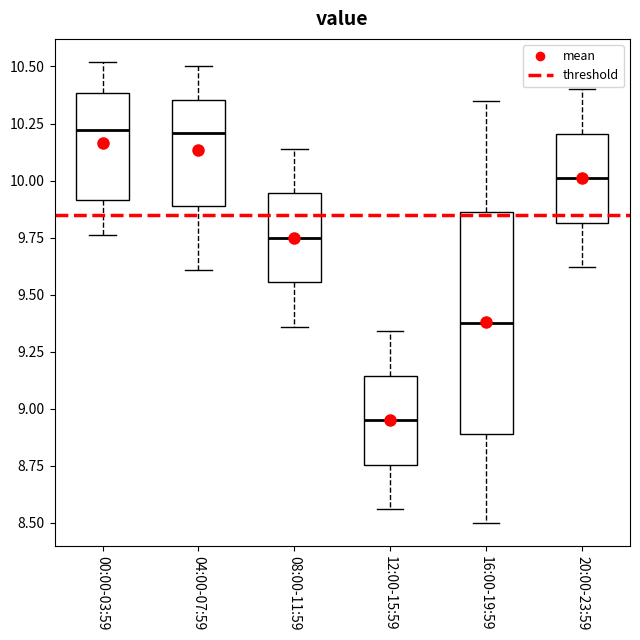

Which box is the tallest, from its lower edge to its upper edge?

16:00-19:59